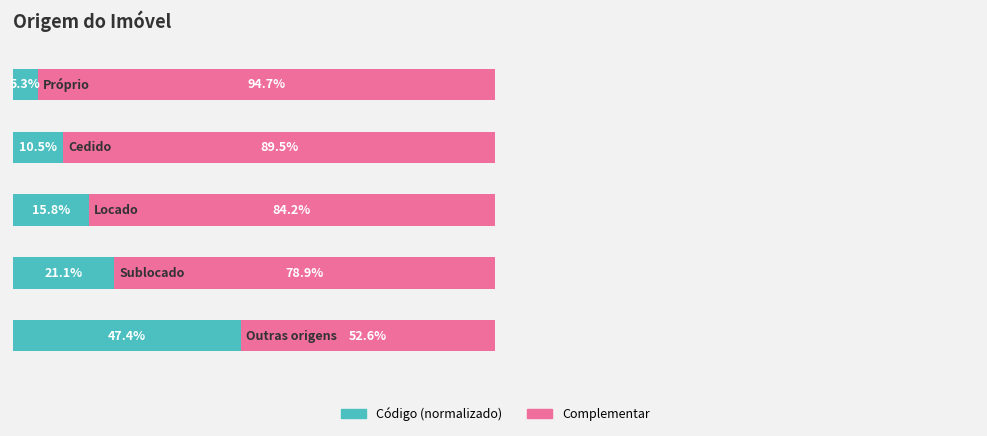

What are all the series names shown in the legend?

Código (normalizado), Complementar